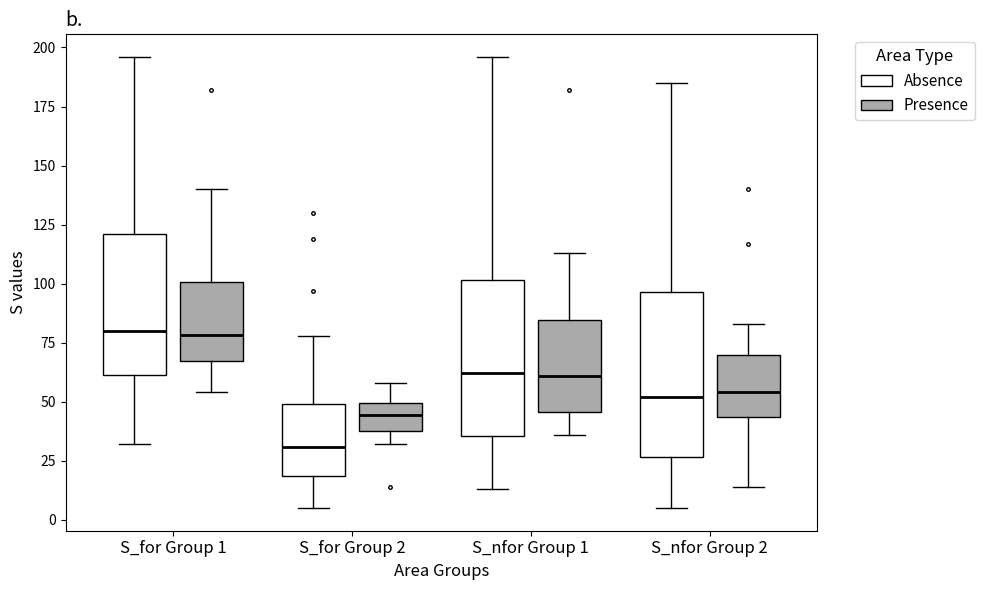

Which box's median line is the lowest?

S_for Group 2 (Absence)